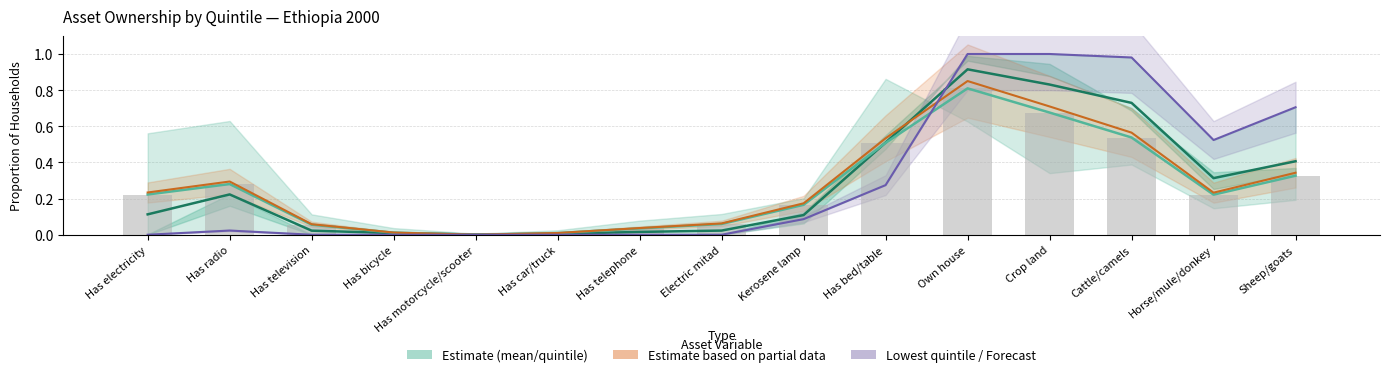

What is the value of the Partial estimate bar at the 1st from the left?

0.2